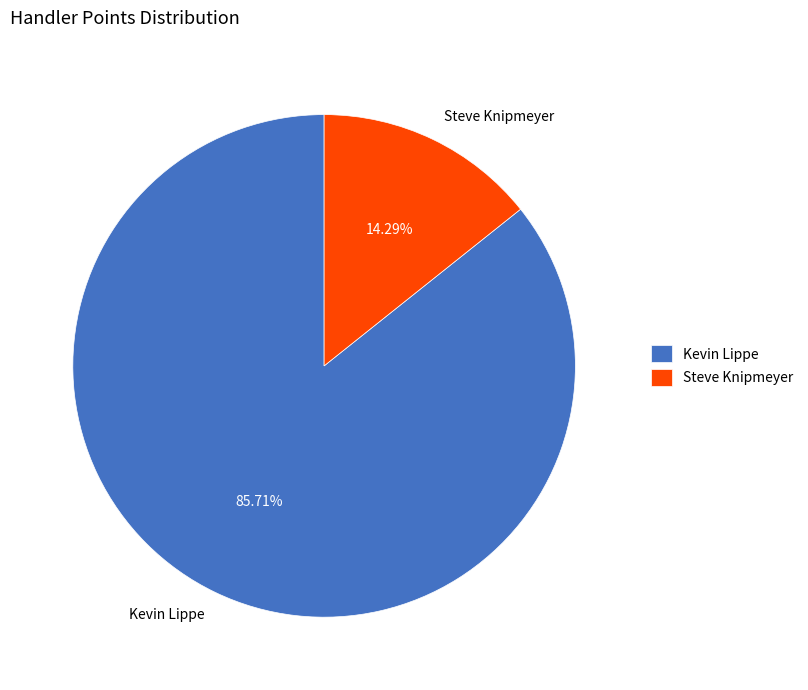

What is the ratio of the value at Kevin Lippe to the value at Steve Knipmeyer?

6.0